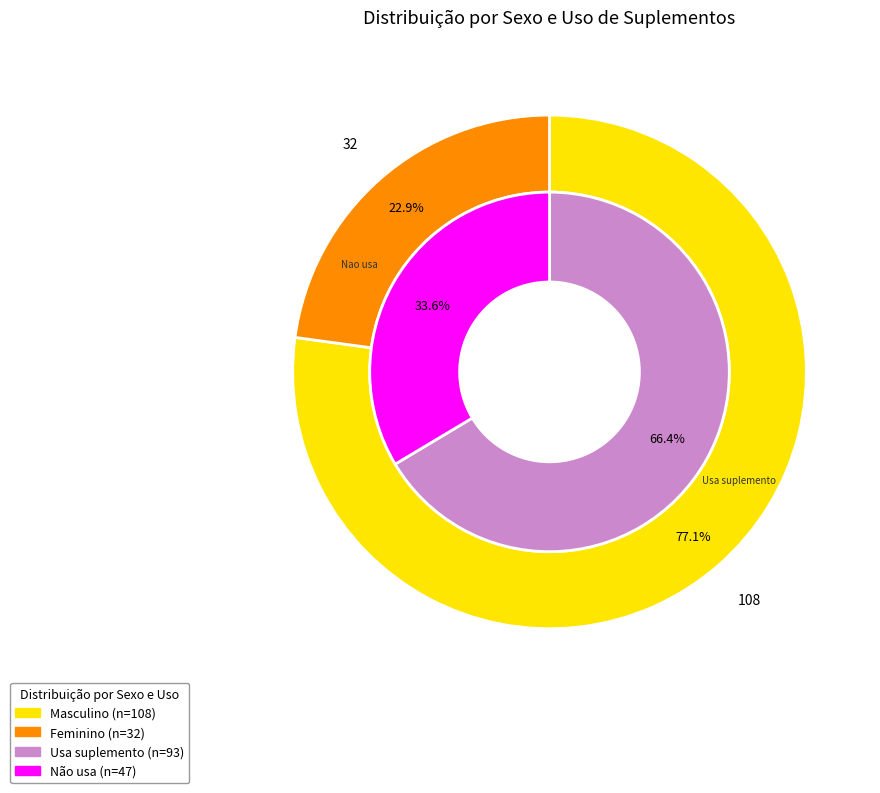

To the nearest percent, what percentage of the pie is Masculino?

77%